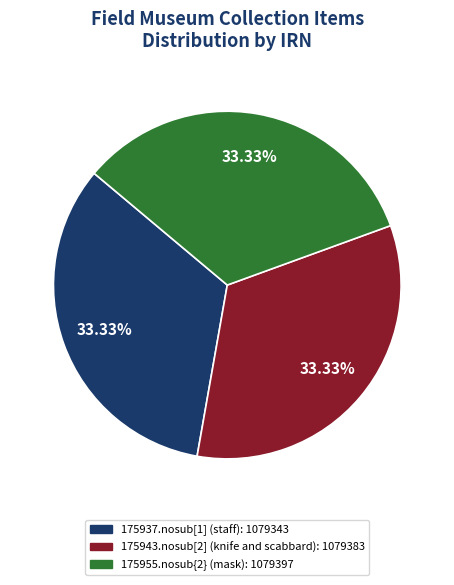

Do 175943.nosub[2] (knife and scabbard) and 175955.nosub{2} (mask) together represent more than half of the pie?

Yes